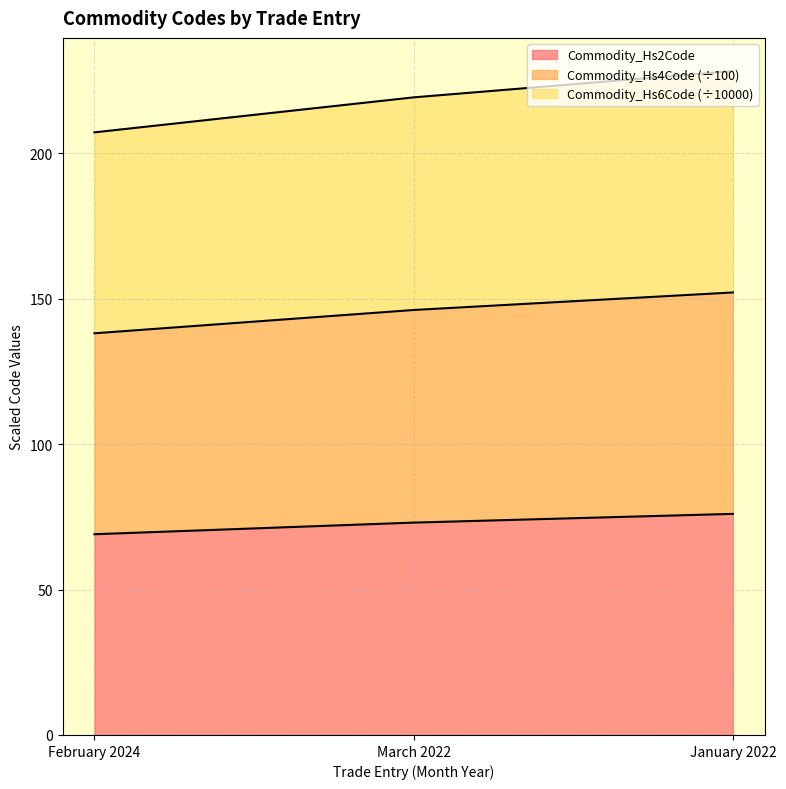

True or false: Commodity_Hs2Code has a value of 76.0 at January 2022.

True